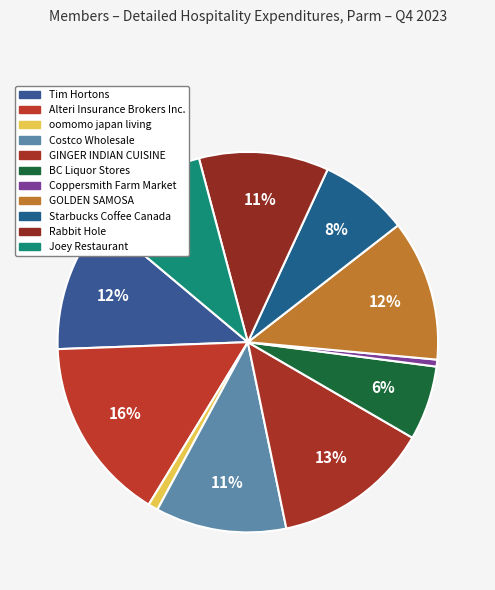

To the nearest percent, what portion does oomomo japan living represent?

1%